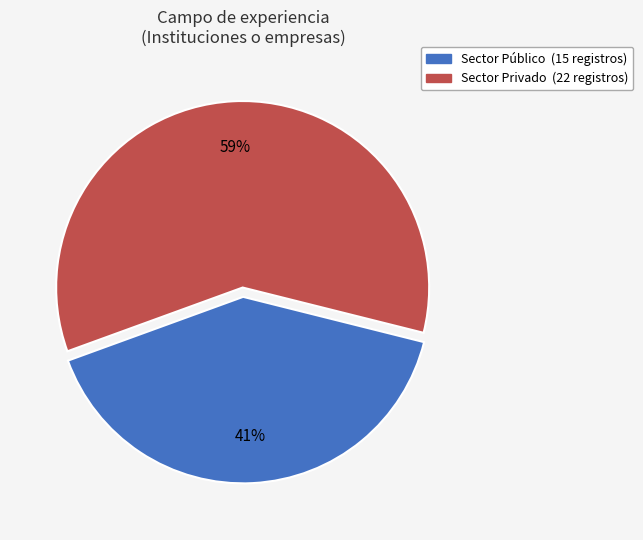

Does any single category account for the majority?

Yes